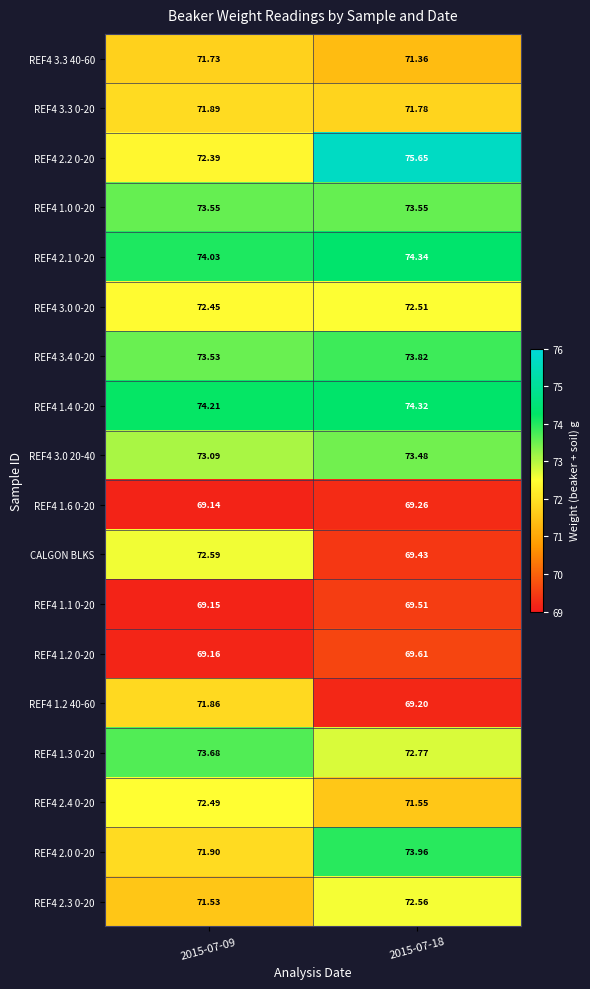

Is the value of REF4 1.6 0-20 at 2015-07-09 greater than the value of REF4 1.3 0-20 at 2015-07-18?

No